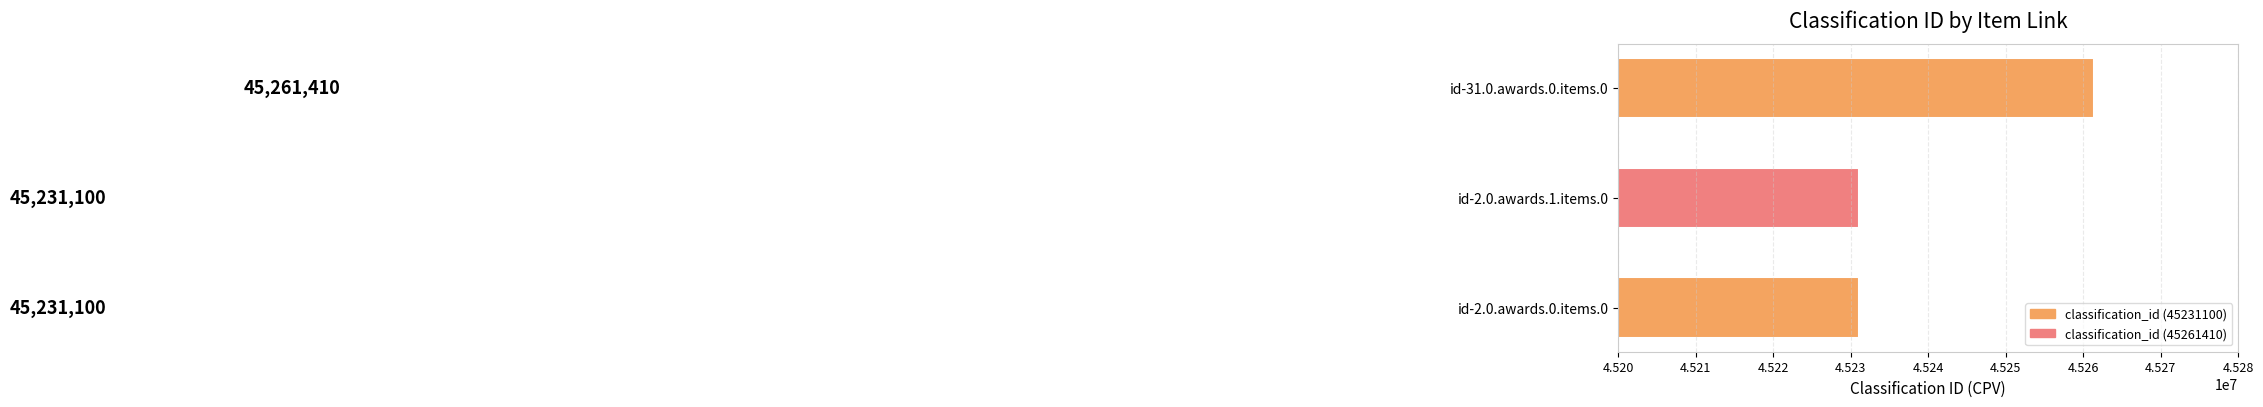

Reading bottom to top, transcribe all the data shown in this chart.

id-2.0.awards.0.items.0=45231100	id-2.0.awards.1.items.0=45231100	id-31.0.awards.0.items.0=45261410